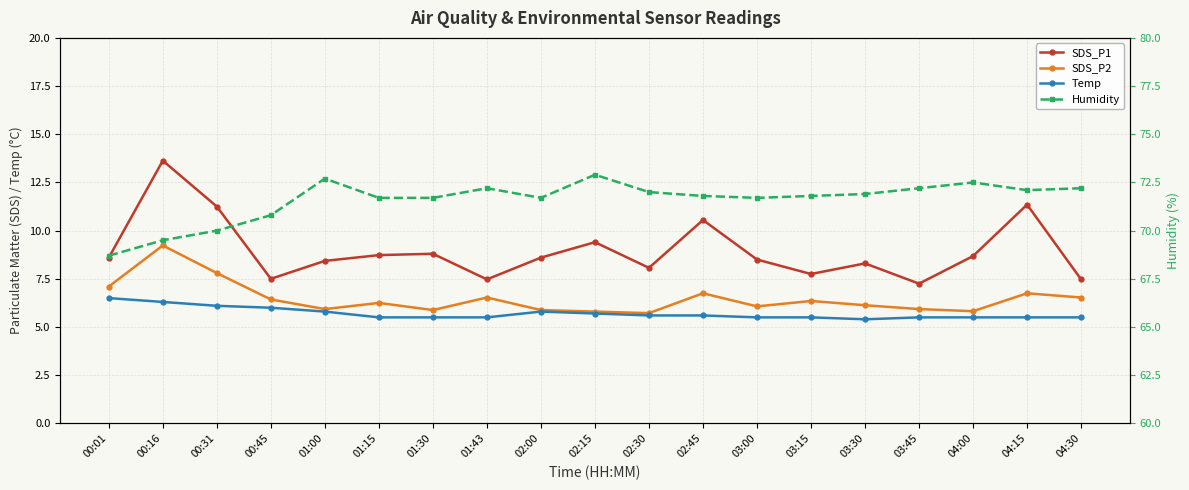

Which series changed the most between 02:45 and 04:30?

SDS_P1